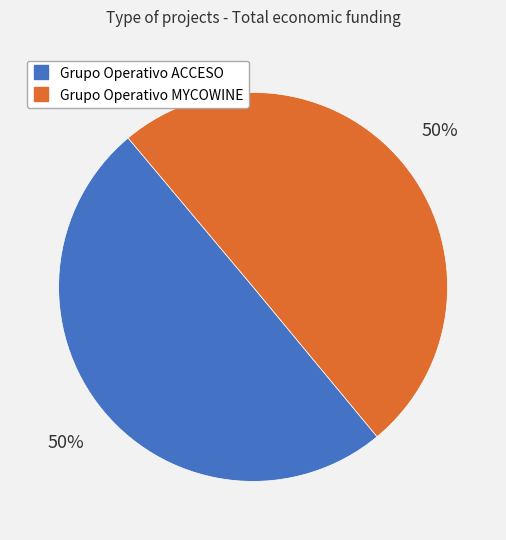

Is it true that Grupo Operativo MYCOWINE is 50% of the pie?

True